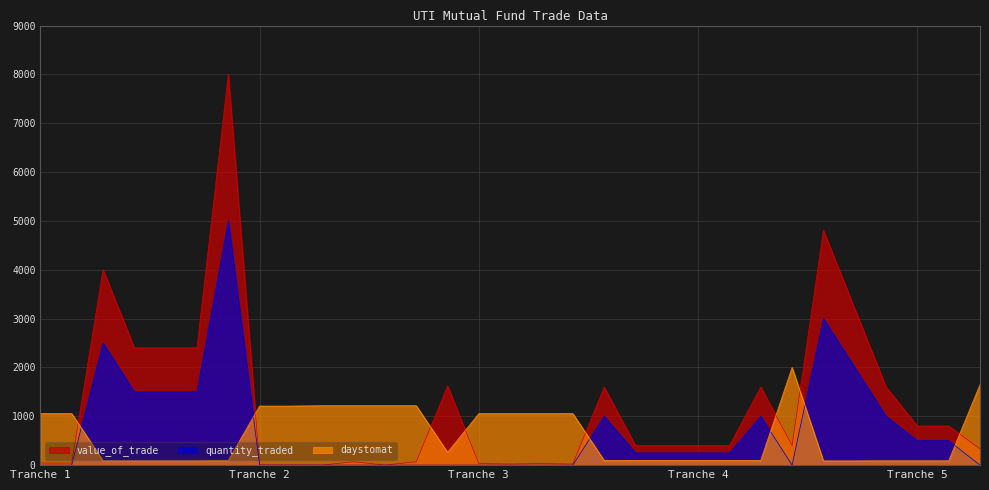

Which has a higher value, 23 or 4?

4